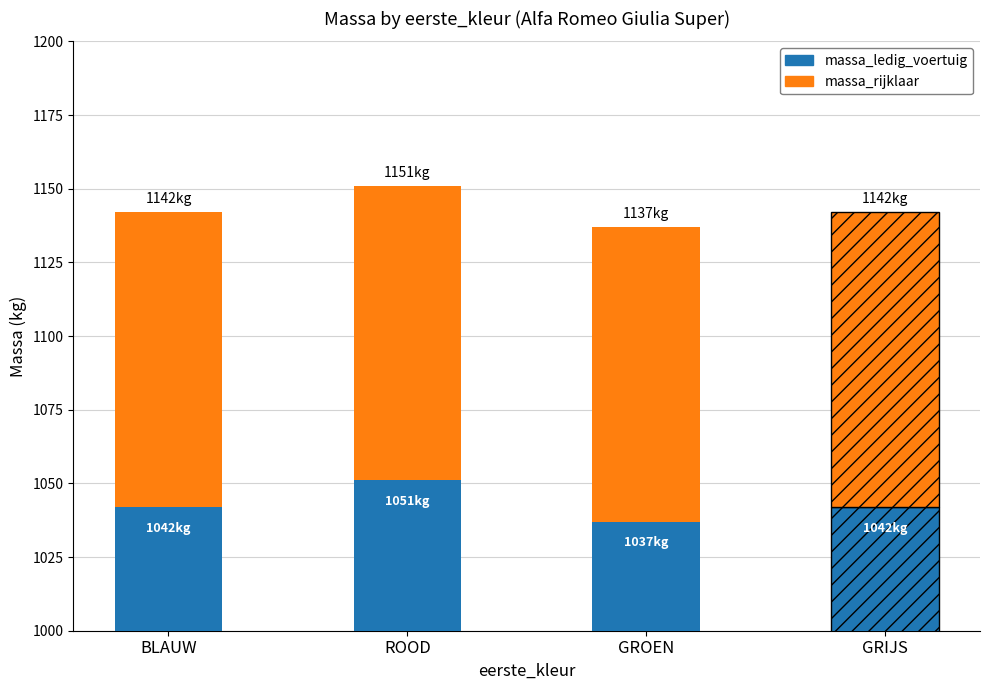

List the series in order of their overall mean, lowest first.

massa_rijklaar, massa_ledig_voertuig